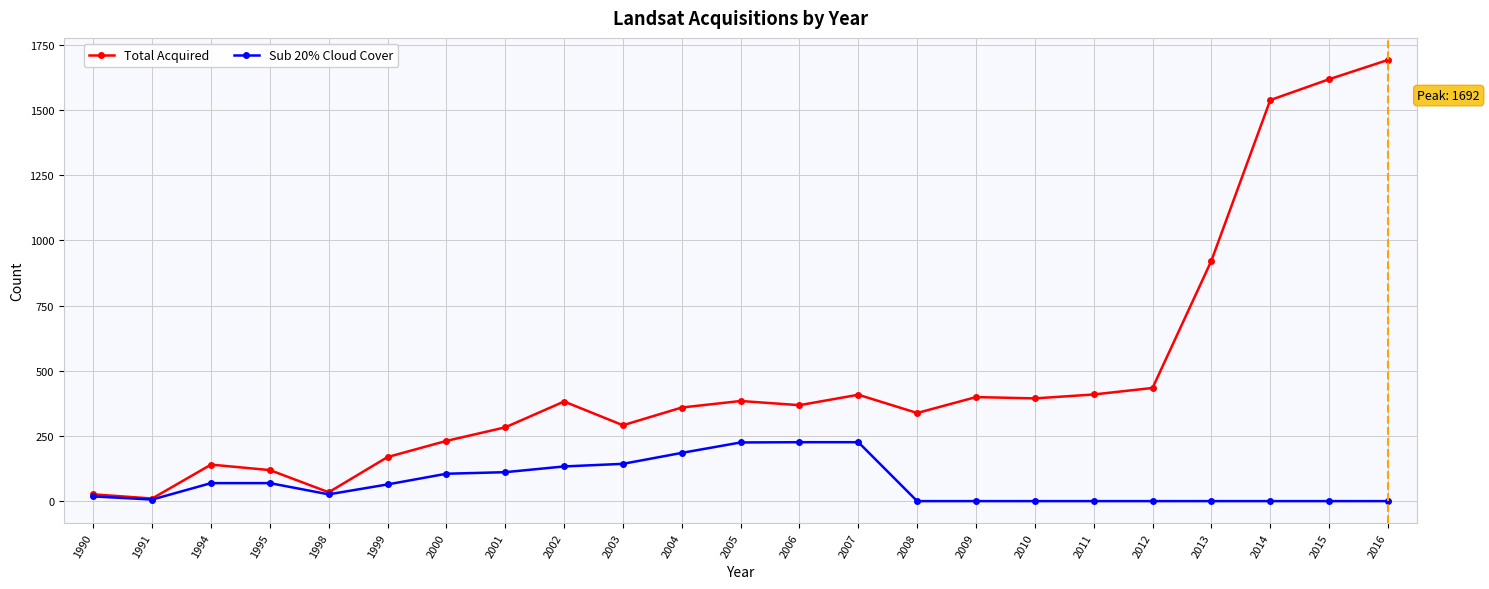

True or false: Total Acquired has more than 2 points higher than both neighbors.

True